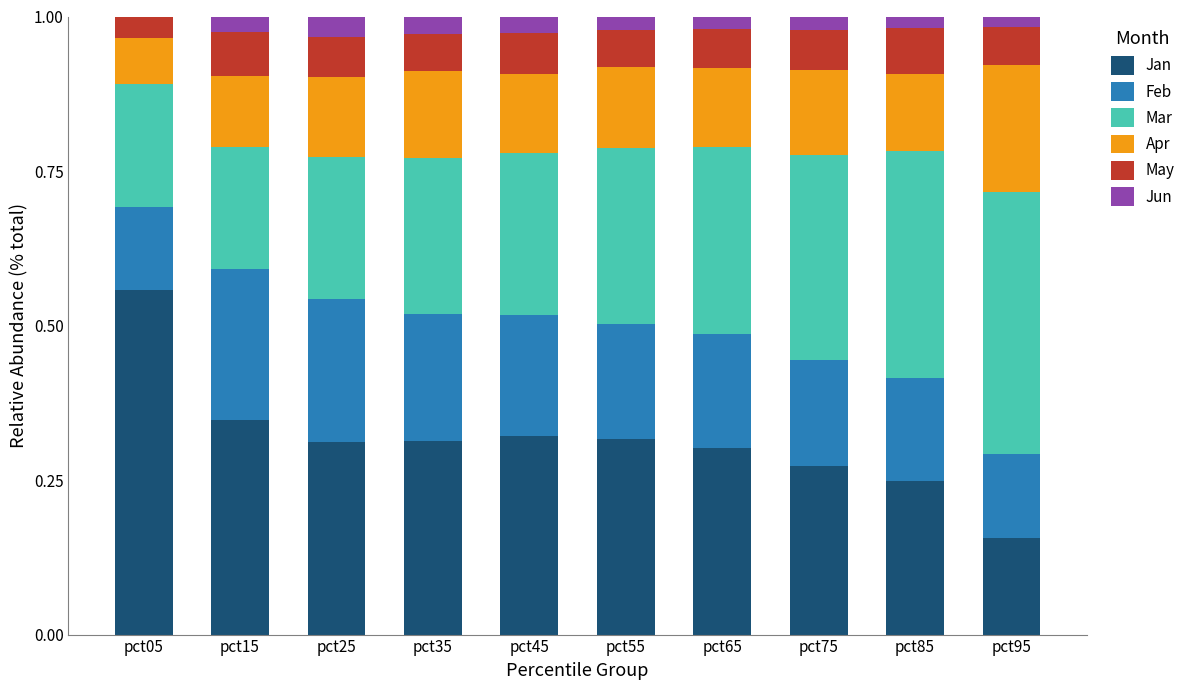

Which category has the highest value in the Jan series?

pct05